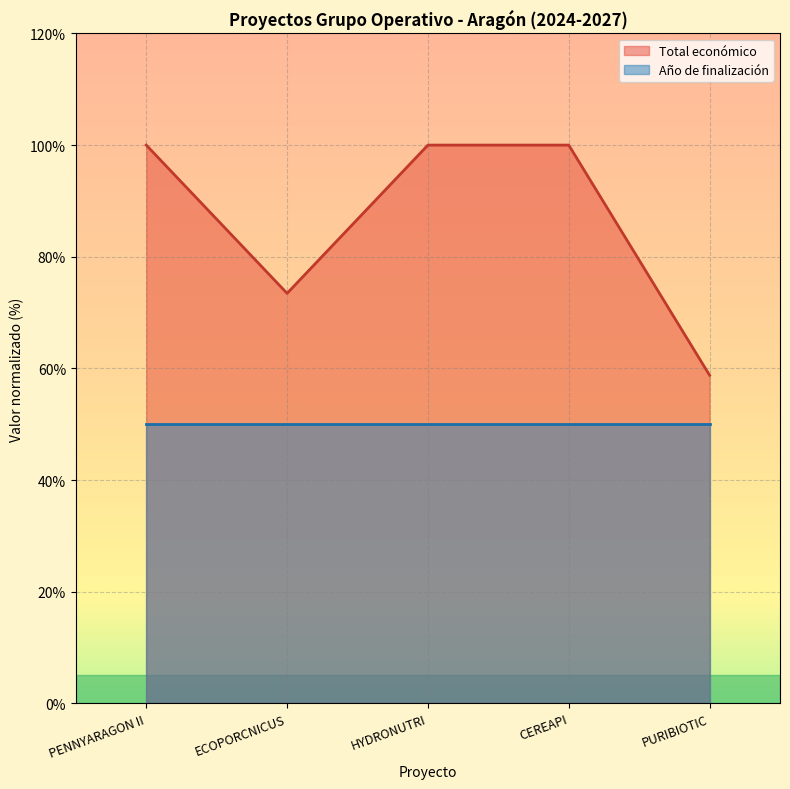

How many data points are less than 100?

2